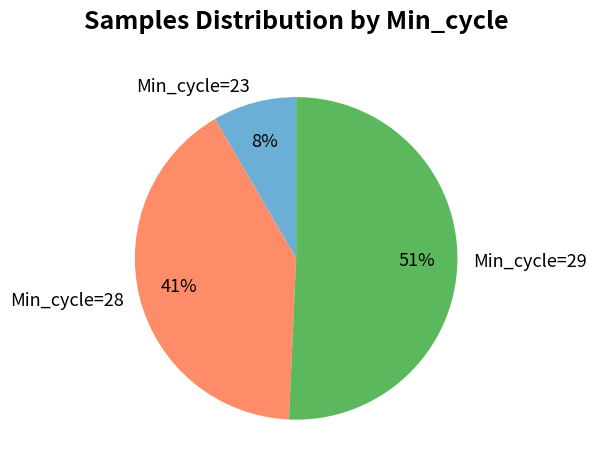

How many segments does this pie chart have?

3